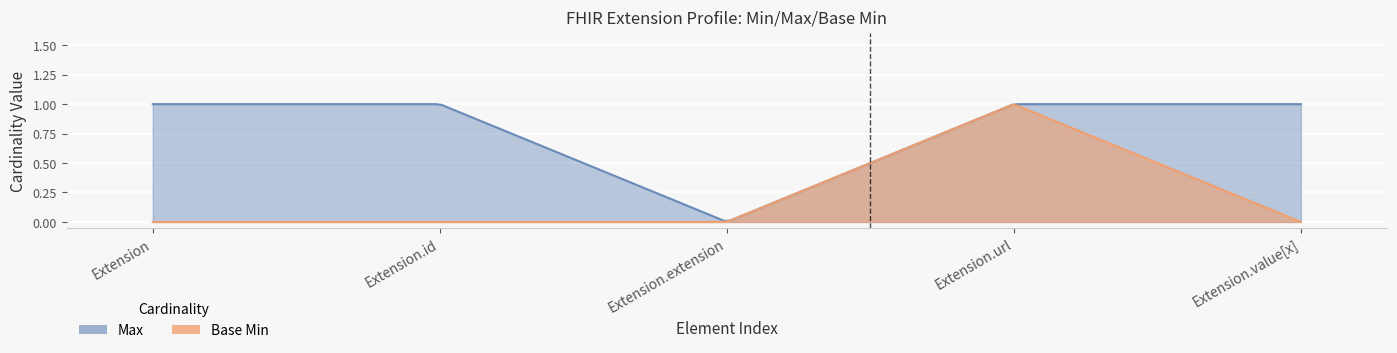

True or false: Max has a value of 0 at Extension.value[x].

False